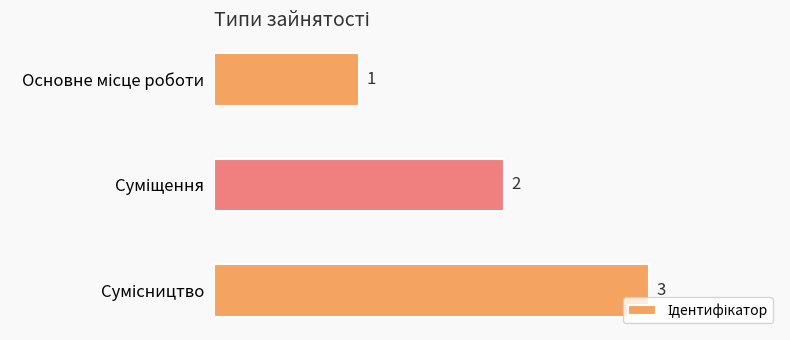

What is the value of the 3rd bar from the top?

3